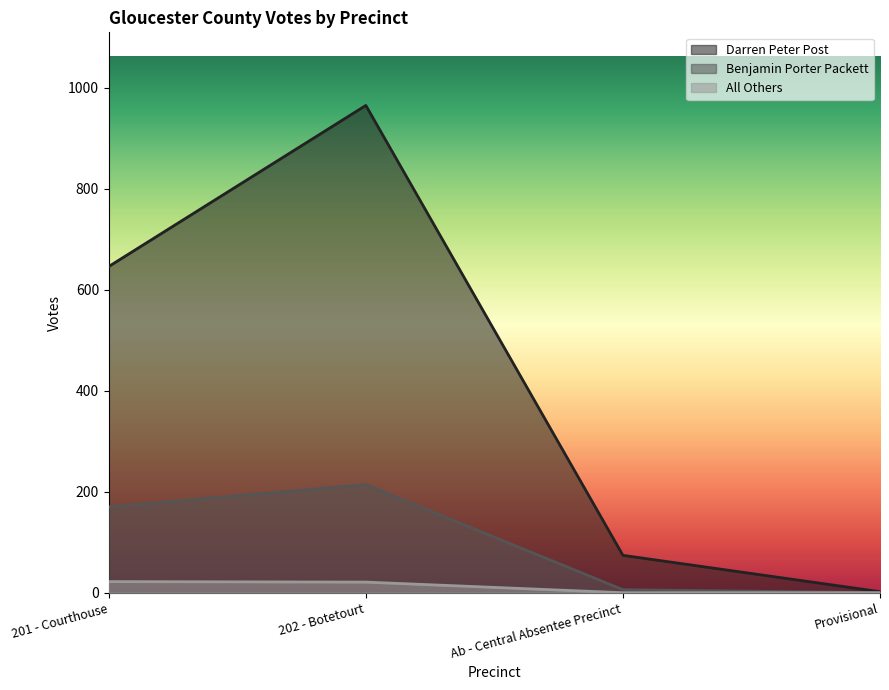

What is the sum of all All Others values?

43